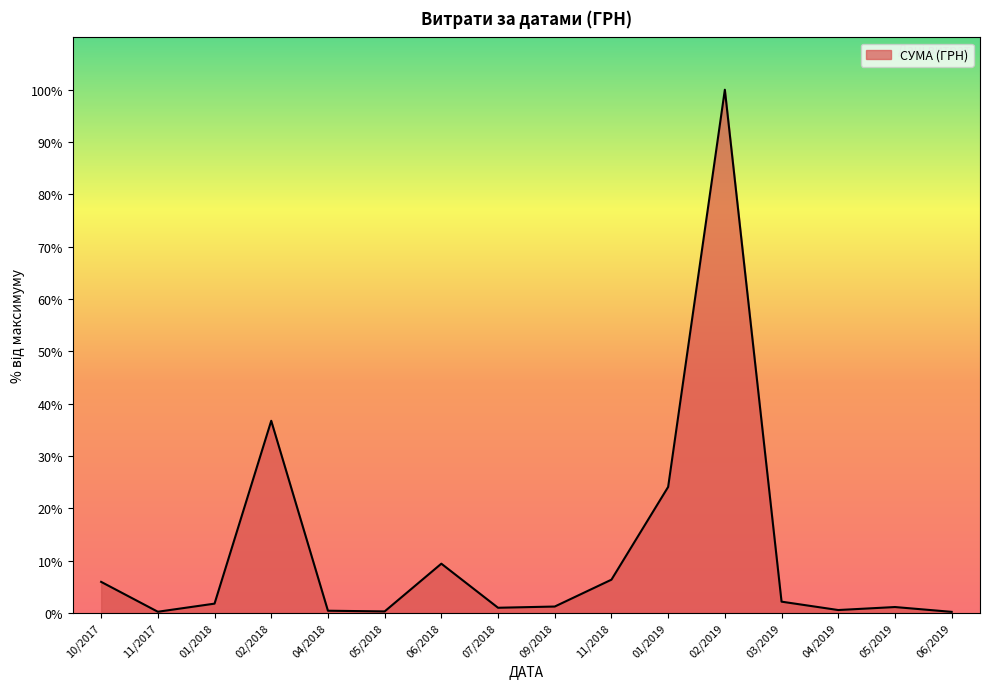

What is the difference between the maximum and minimum values?

962996.4